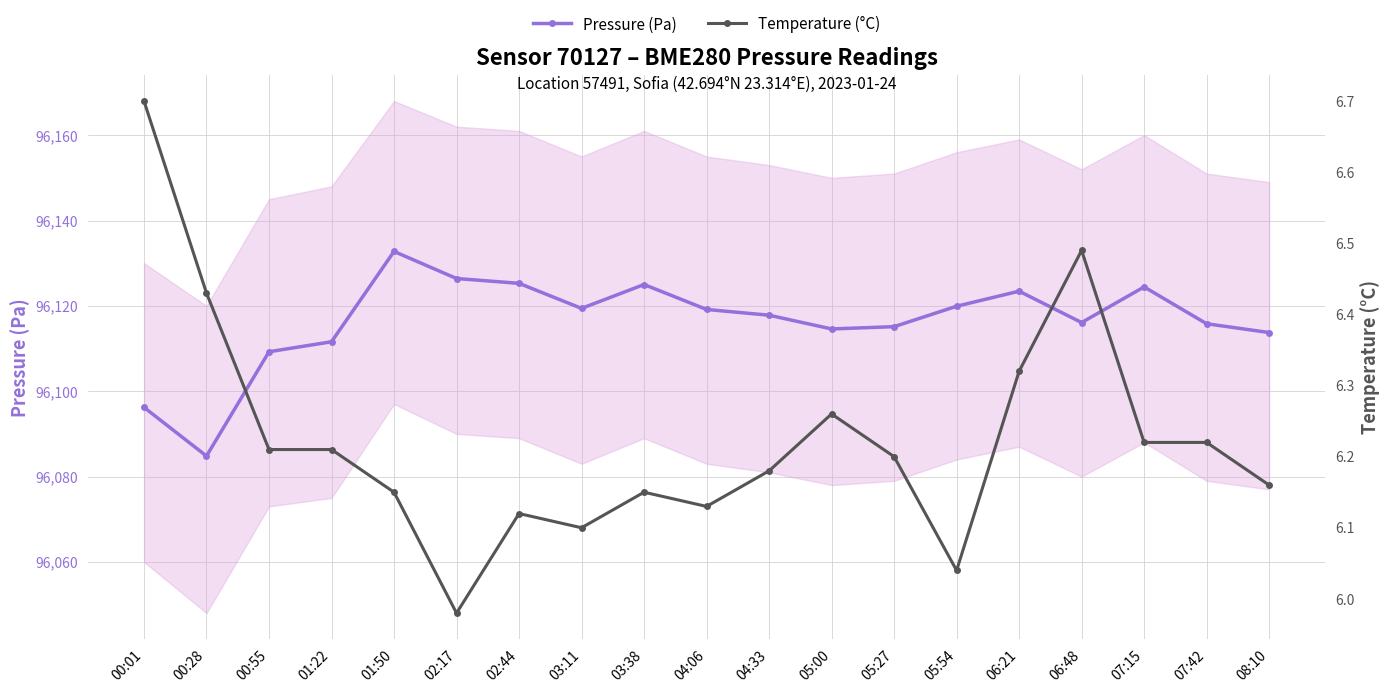

What is the label of the 9th point from the right?

04:33